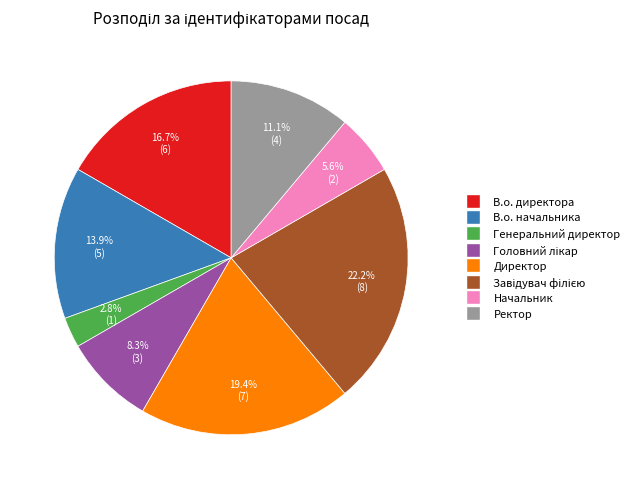

To the nearest percent, what is the average slice percentage?

12%